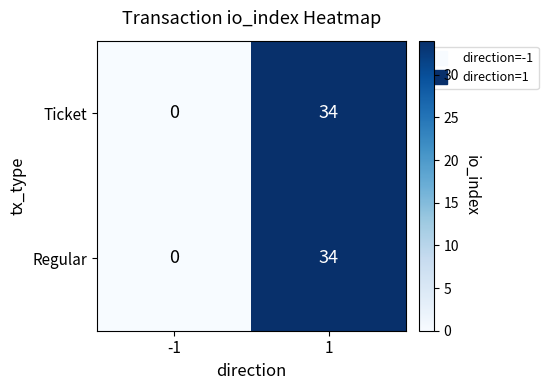

The value of Ticket at 1 is 61. True or false?

False